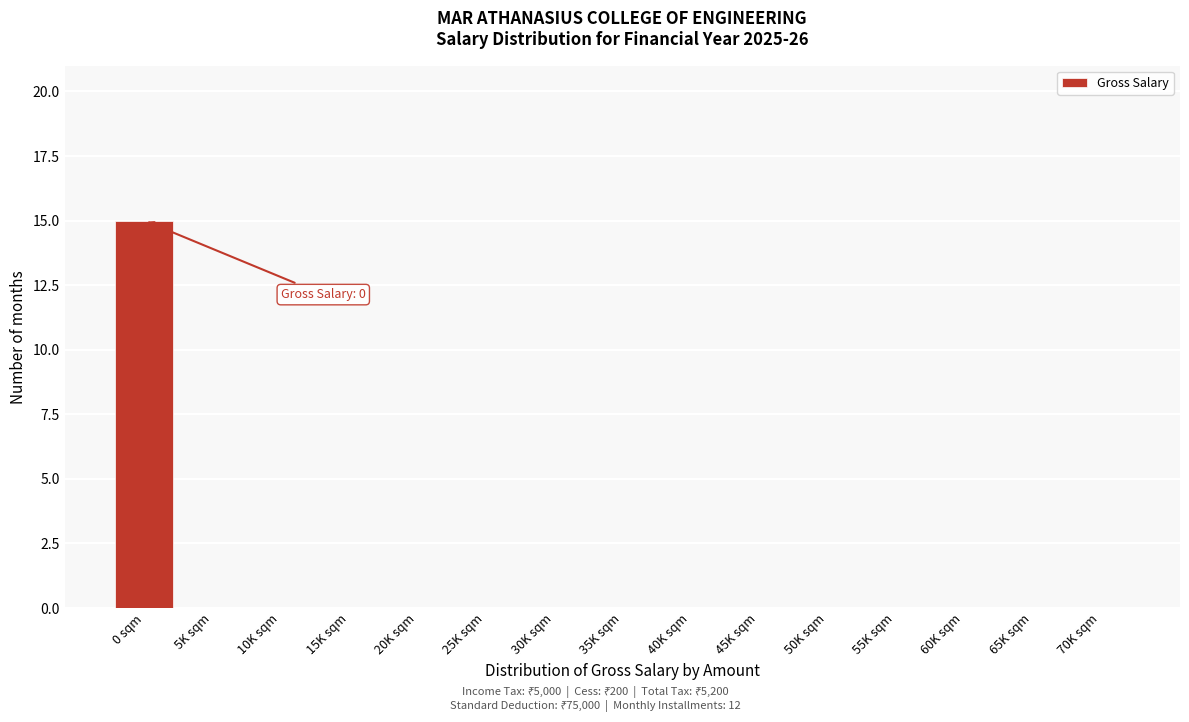

Reading left to right, transcribe all the data shown in this chart.

0 sqm=15	5K sqm=0	10K sqm=0	15K sqm=0	20K sqm=0	25K sqm=0	30K sqm=0	35K sqm=0	40K sqm=0	45K sqm=0	50K sqm=0	55K sqm=0	60K sqm=0	65K sqm=0	70K sqm=0